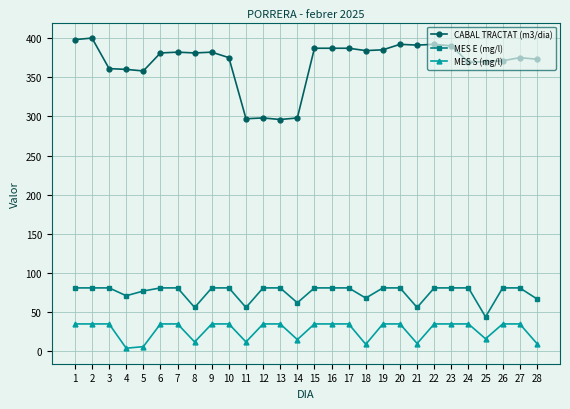

True or false: MES E (mg/l) and MES S (mg/l) intersect in this chart.

False